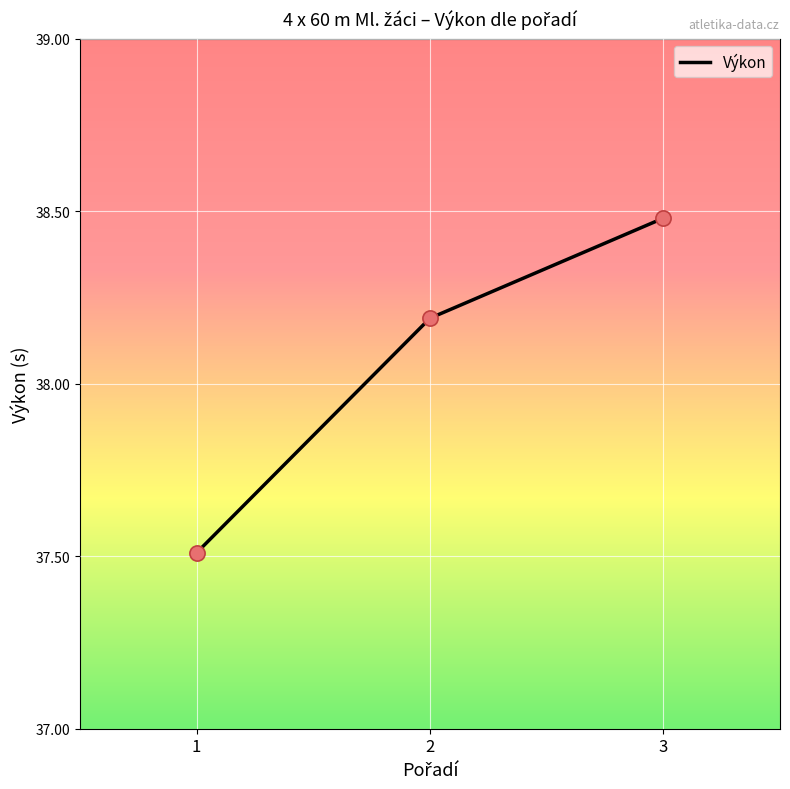

Which has a higher value, 3 or 1?

3